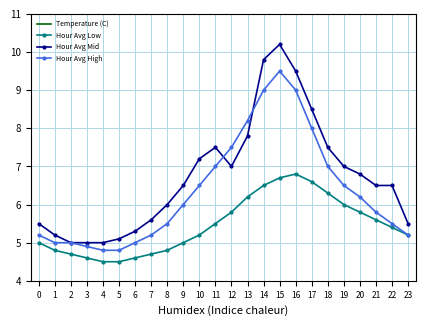

True or false: Hour Avg Low has a value of 4.6 at 6.

True